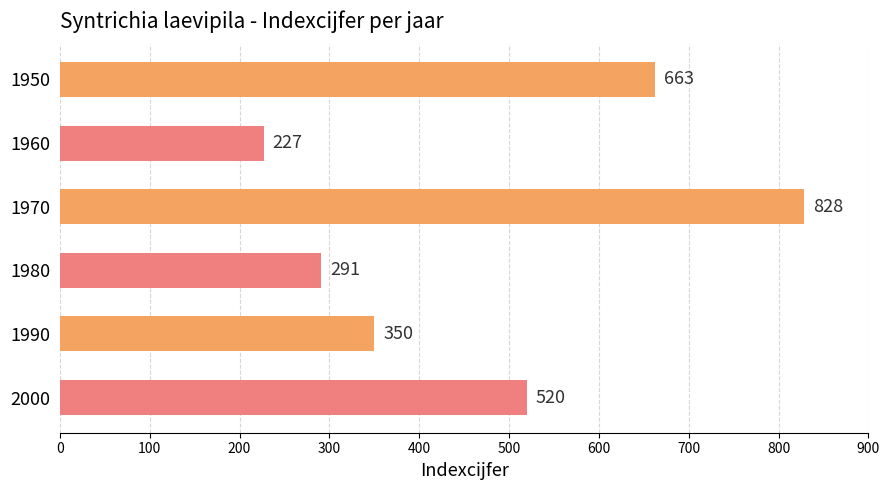

What is the average value?

480